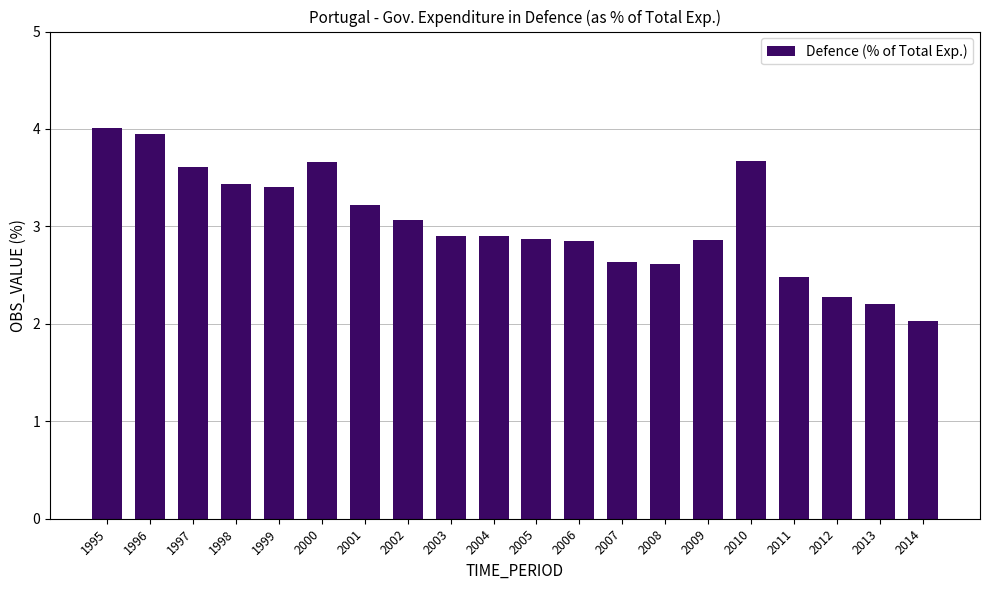

Does the chart contain stacked bars?

No